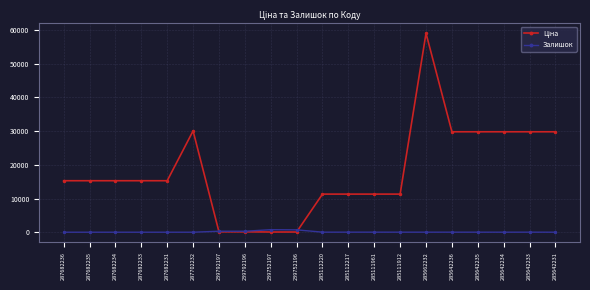

What is the maximum value shown in the chart?

59075.7